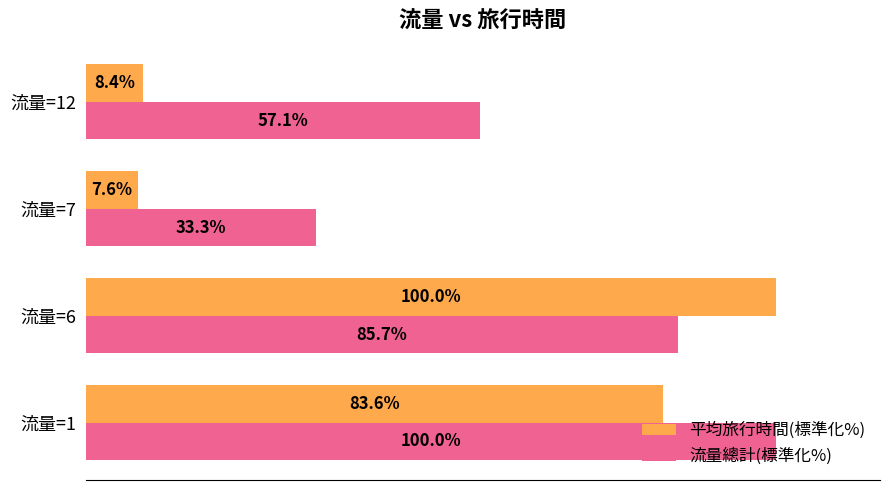

At which label does 流量總計(標準化%) reach its peak?

流量=1